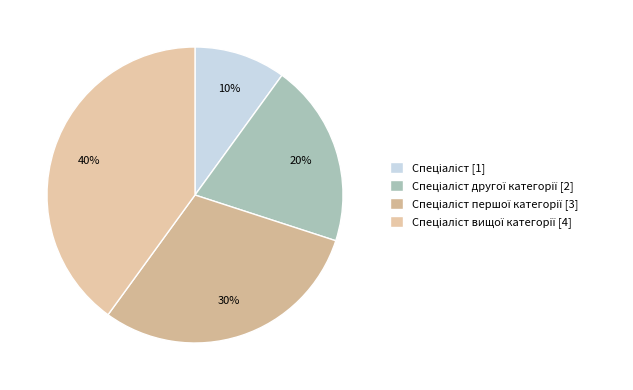

Rank the categories by value from highest to lowest.

Спеціаліст вищої категорії, Спеціаліст першої категорії, Спеціаліст другої категорії, Спеціаліст